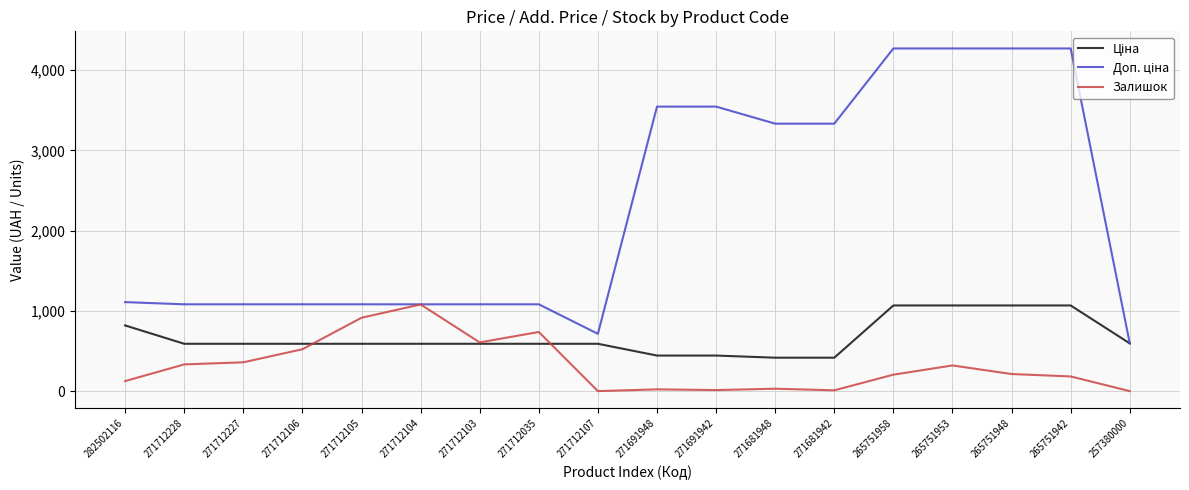

Is it true that Залишок equals 181.4 at 271712227?

False